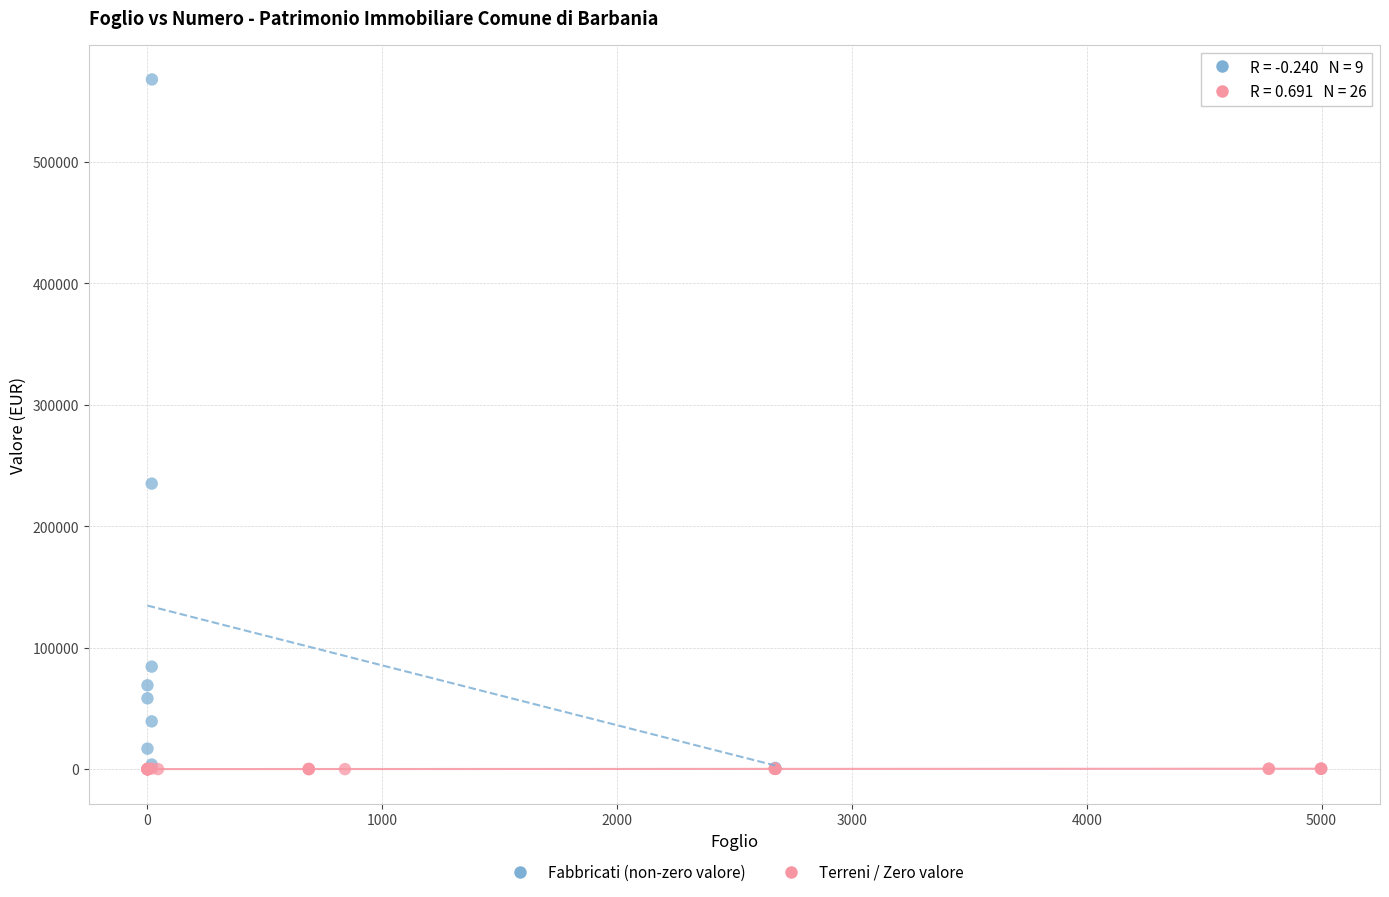

Which series contains the highest Y value?

Fabbricati (non-zero valore)